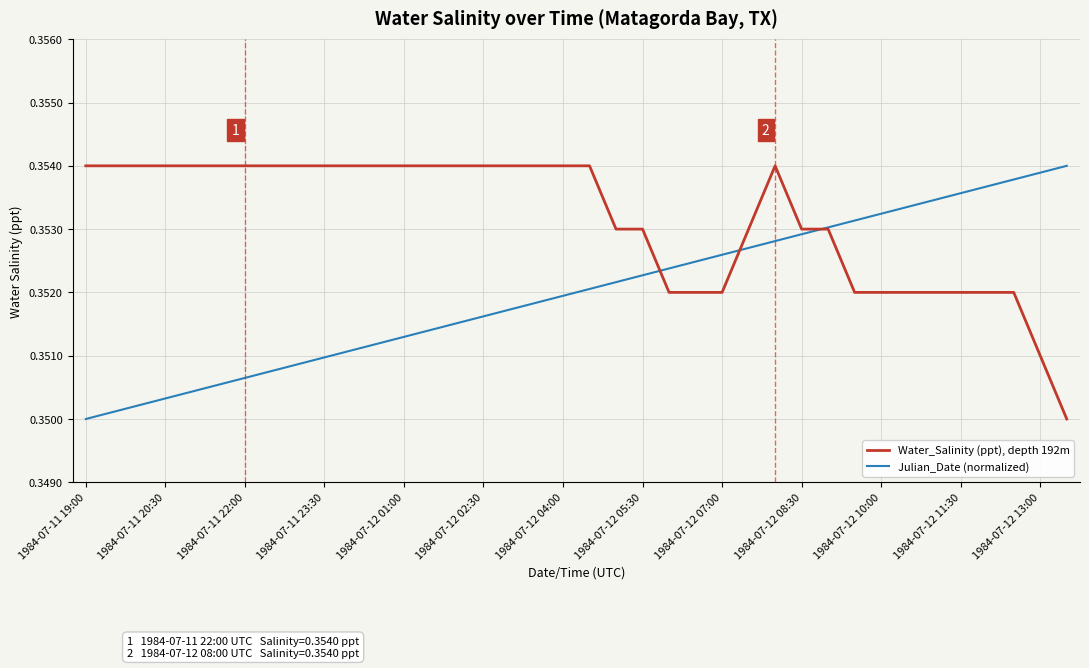

Which series has the largest total across all categories?

Water_Salinity (ppt), depth 192m